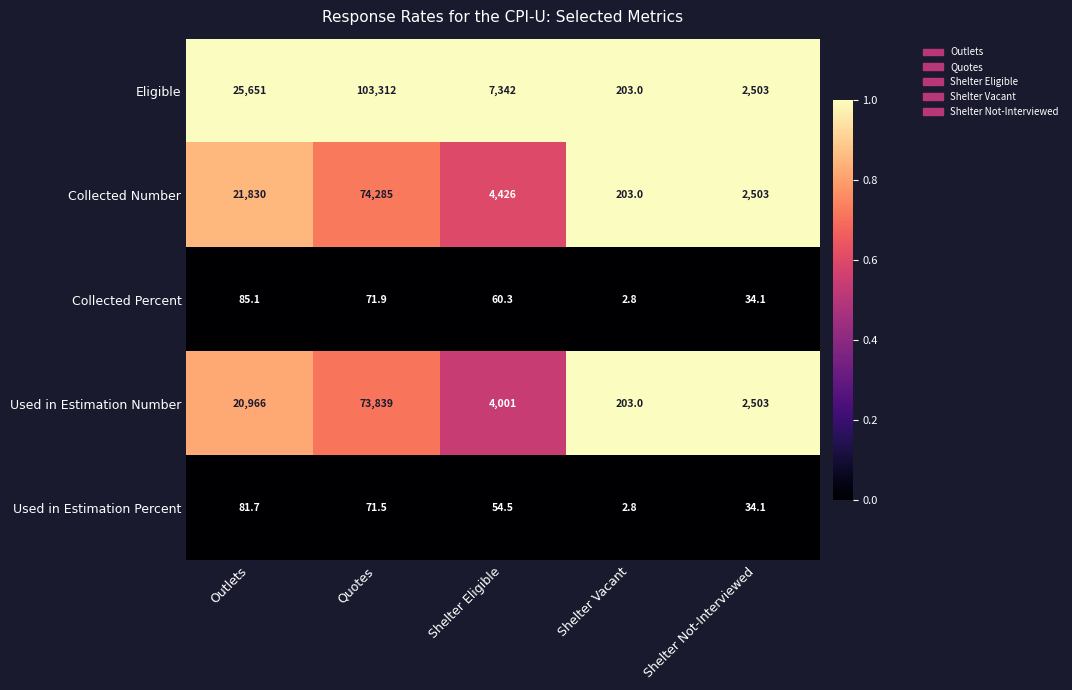

Which series changed the most between Outlets and Shelter Eligible?

Eligible